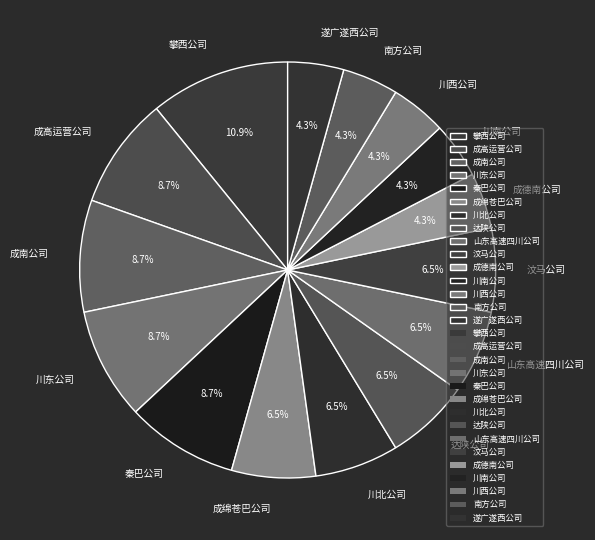

Is there any slice that represents more than half of the pie?

No